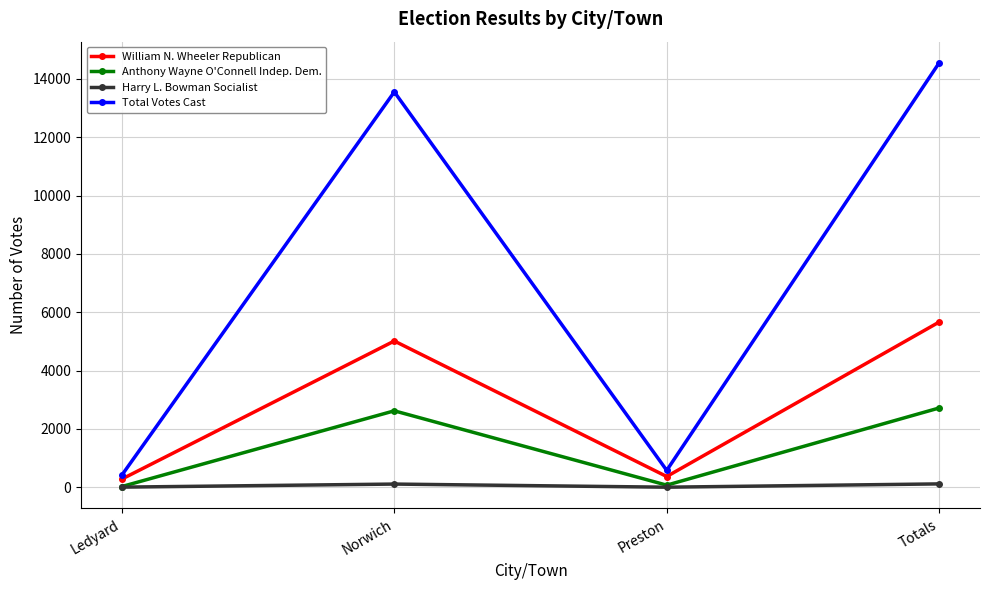

Count the number of data series in this chart.

4